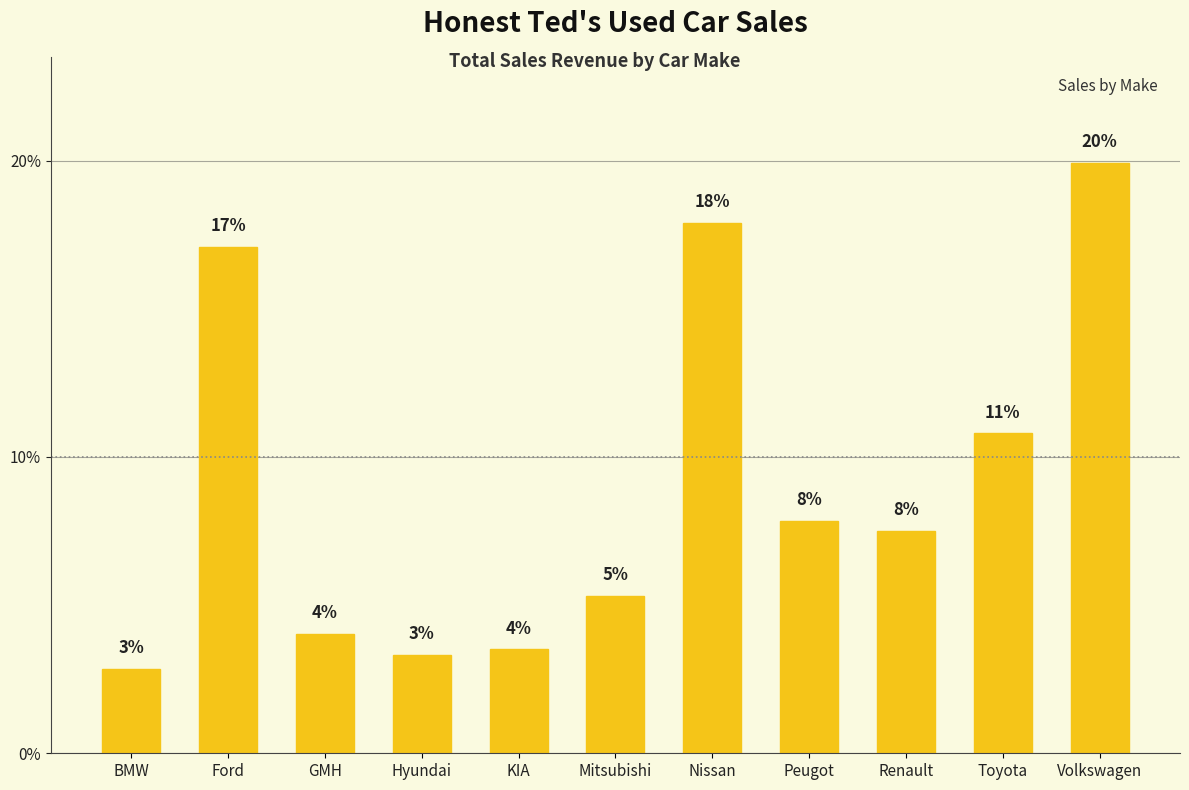

The value at BMW is 1.6. True or false?

False